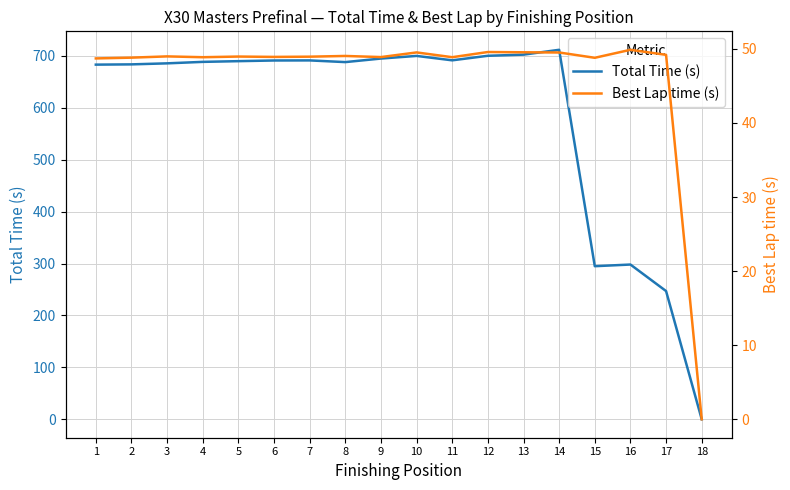

List the series in order of their peak value, lowest first.

Best Lap time (s), Total Time (s)